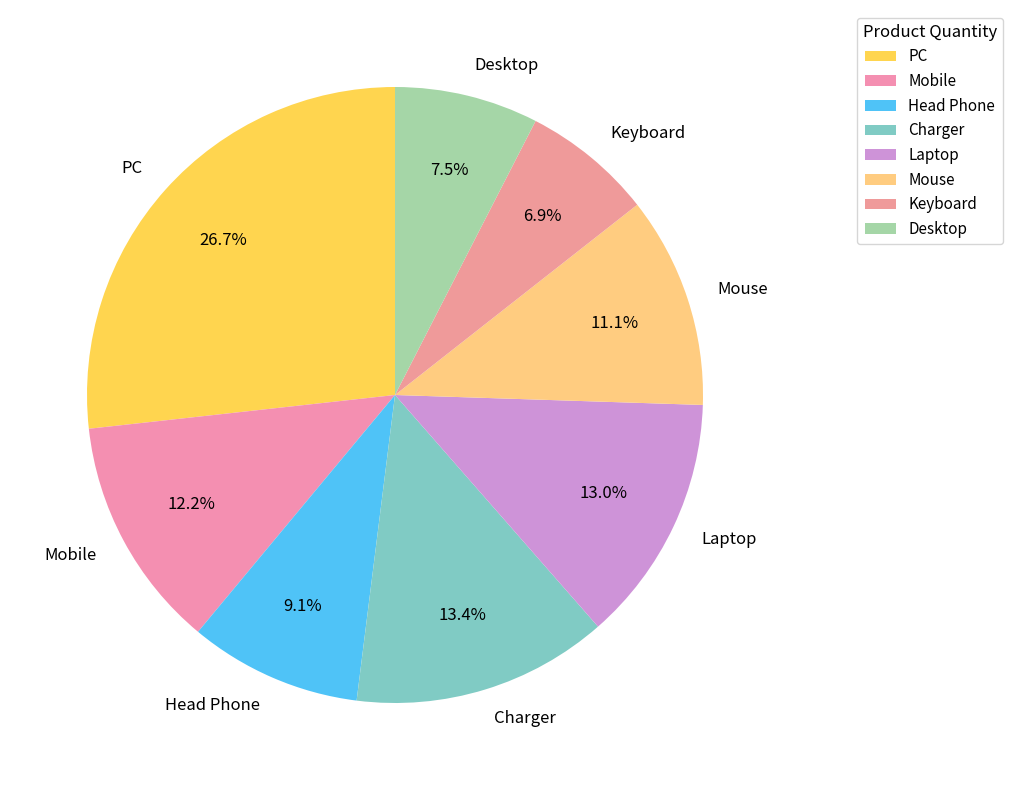

The Head Phone slice represents 9% of the pie. True or false?

True